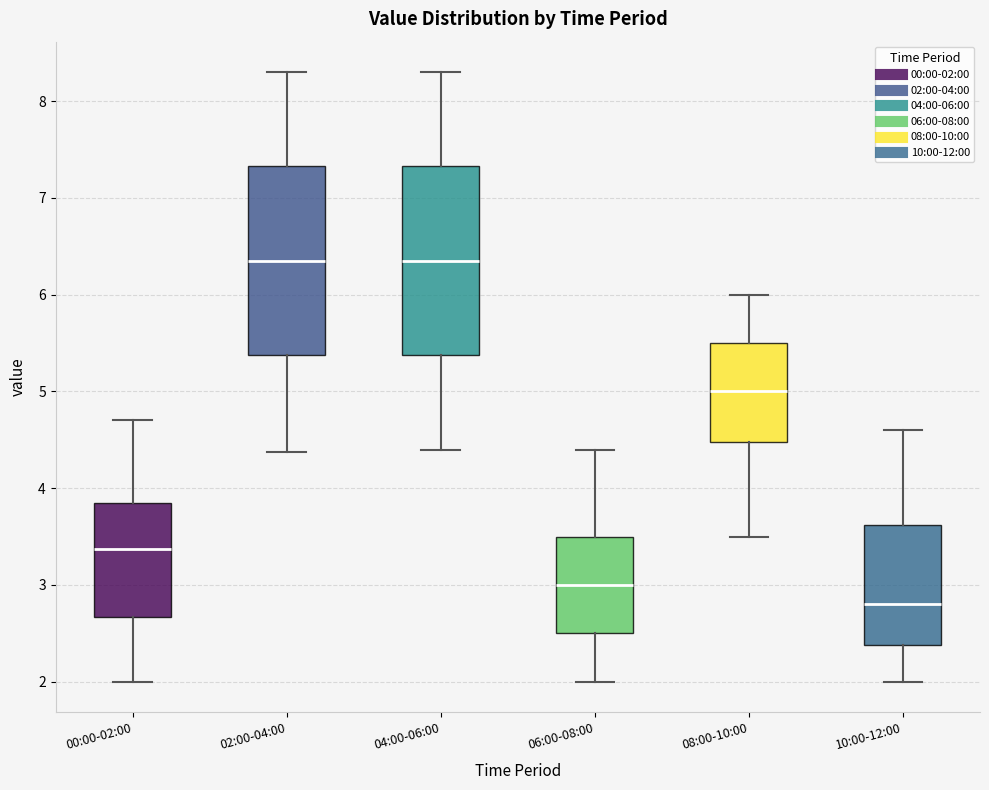

Reading left to right, transcribe this box plot: for each box, give where its median line is, the range the box spans, and where its two whiskers end, as read against the y-axis. The values are not printed on the chart, so give them approximately, as read against the axis.

00:00-02:00: median 3.4, box 2.7 to 3.9, whiskers 2.0 to 4.7
02:00-04:00: median 6.4, box 5.4 to 7.3, whiskers 4.4 to 8.3
04:00-06:00: median 6.4, box 5.4 to 7.3, whiskers 4.4 to 8.3
06:00-08:00: median 3.0, box 2.5 to 3.5, whiskers 2.0 to 4.4
08:00-10:00: median 5.0, box 4.5 to 5.5, whiskers 3.5 to 6.0
10:00-12:00: median 2.8, box 2.4 to 3.6, whiskers 2.0 to 4.6